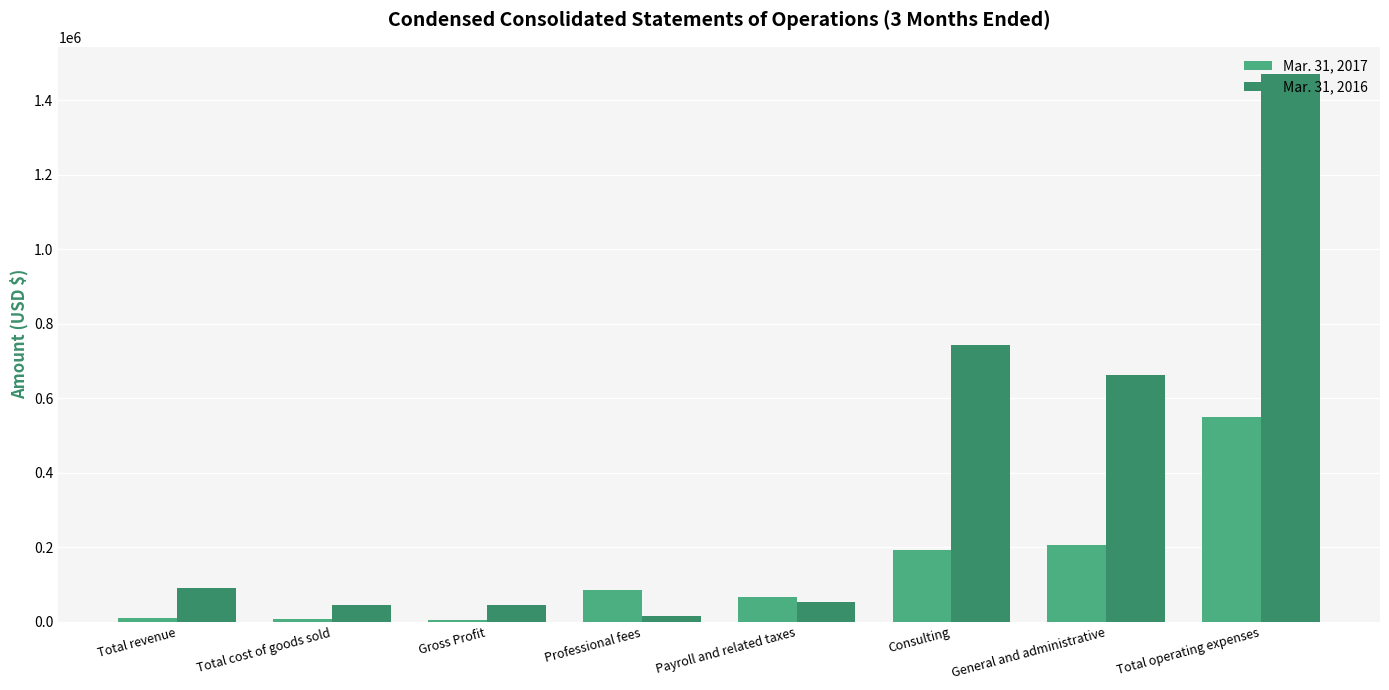

What is the maximum value shown in the chart?

1470092